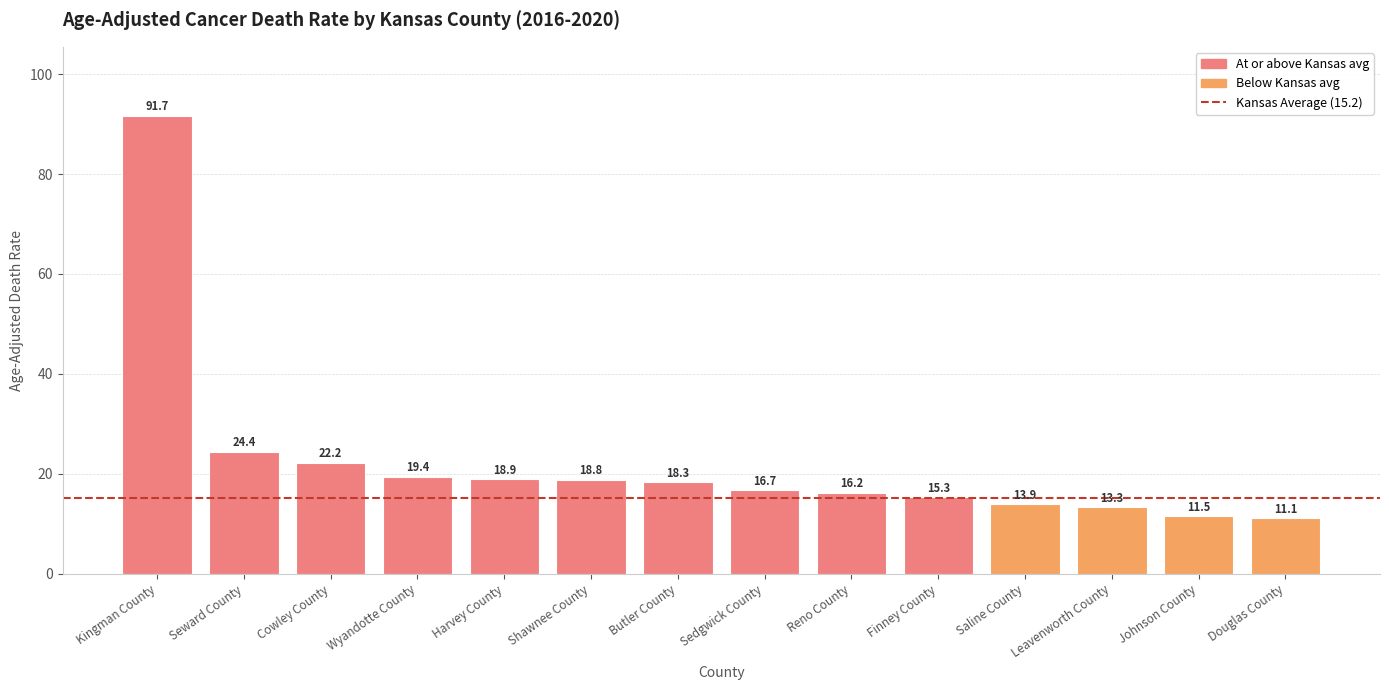

Rank the categories by value from highest to lowest.

Kingman County, Seward County, Cowley County, Wyandotte County, Harvey County, Shawnee County, Butler County, Sedgwick County, Reno County, Finney County, Saline County, Leavenworth County, Johnson County, Douglas County